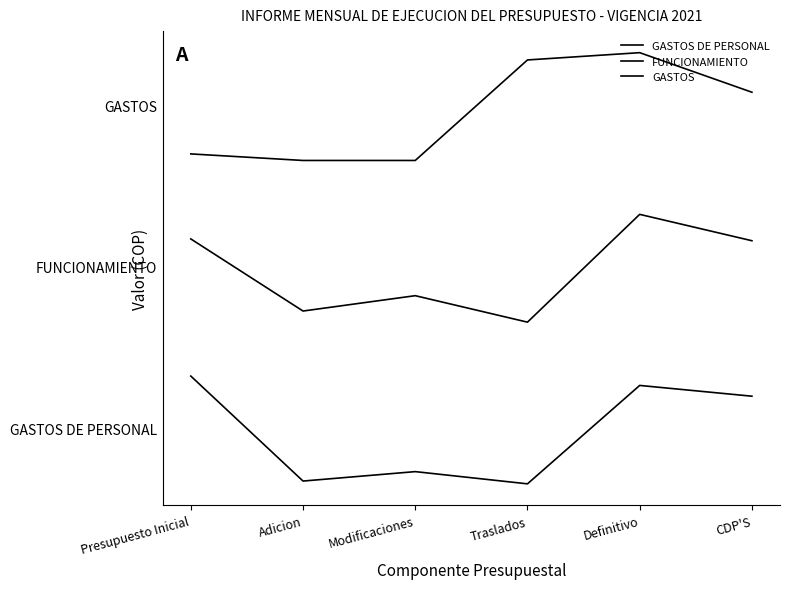

How many interior local peaks does the GASTOS DE PERSONAL series have?

2